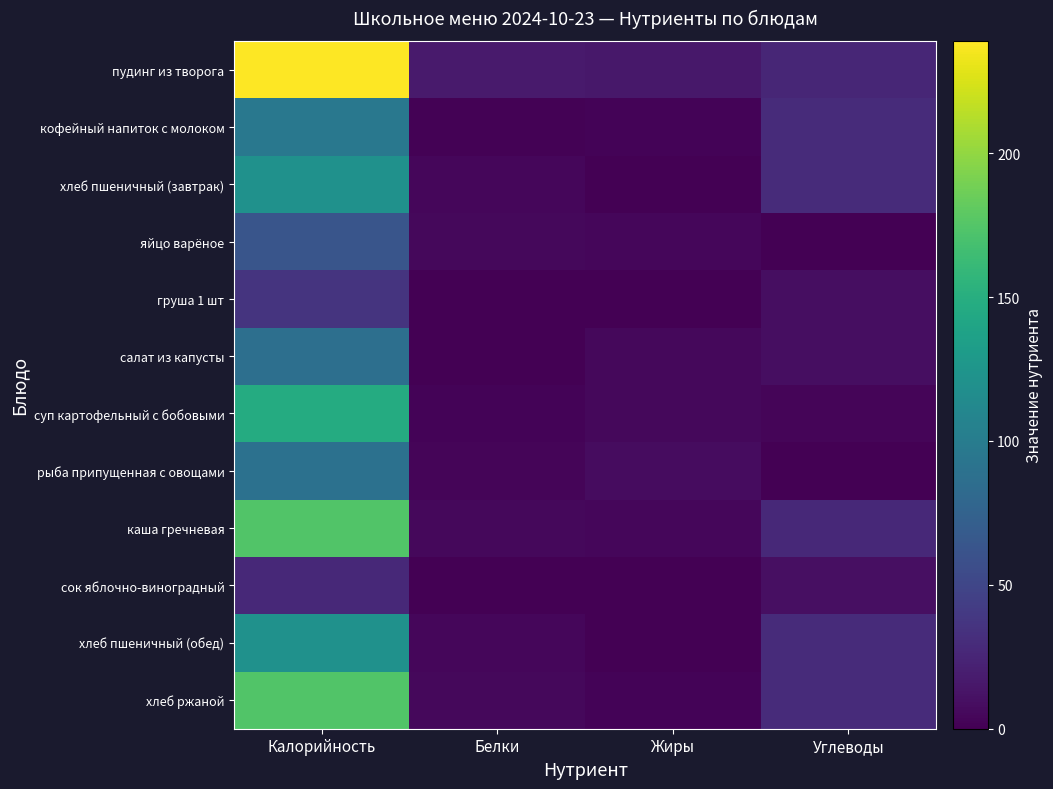

Which has a higher value, Жиры or Углеводы?

Углеводы